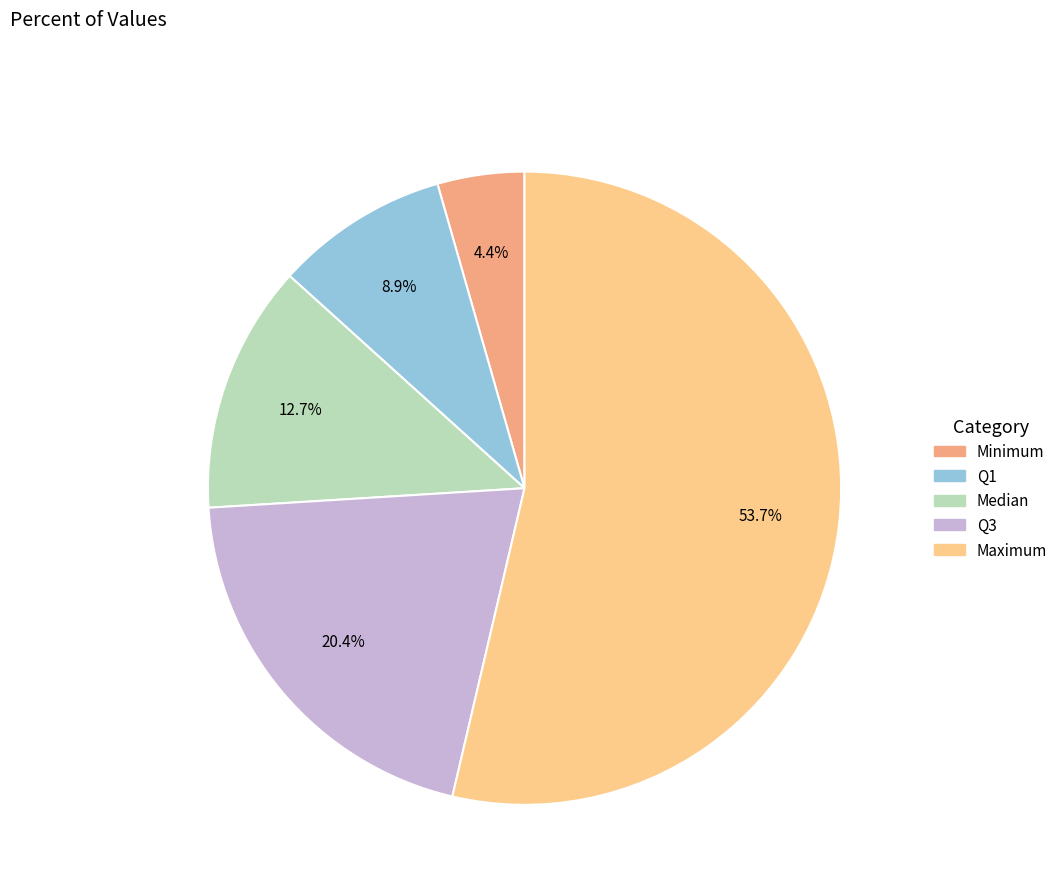

Combined, what portion of the pie is Median and Minimum?

17.1%